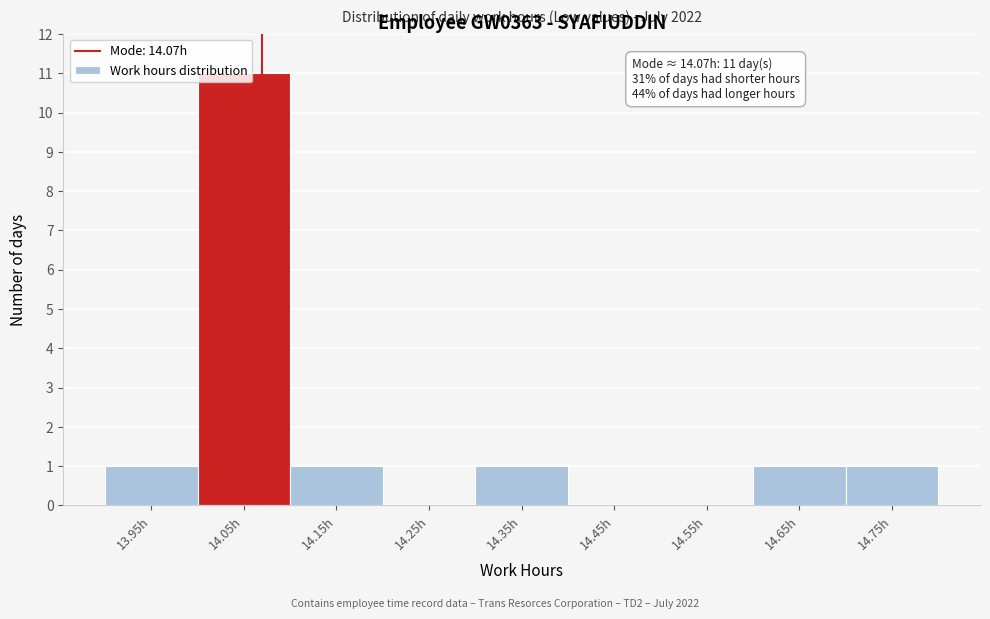

Which range on the x-axis has the tallest bar?

14.0 to 14.1